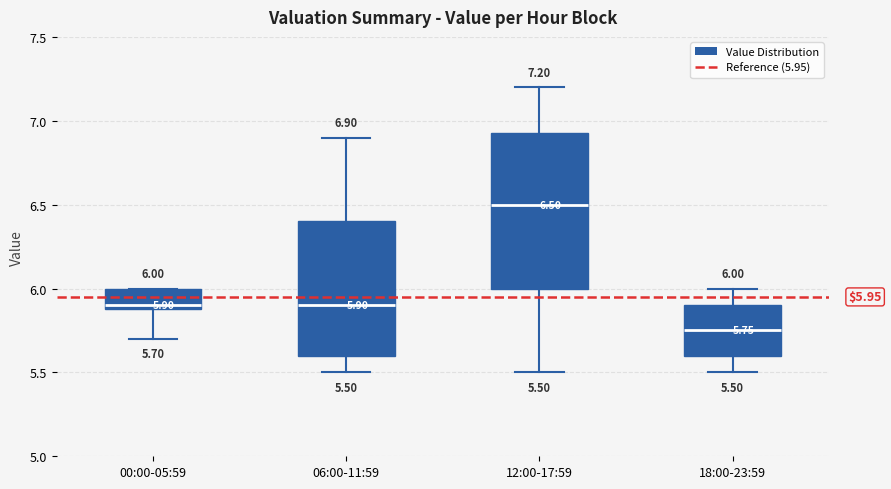

Comparing the boxes themselves (not the whiskers), which one is the tallest?

12:00-17:59